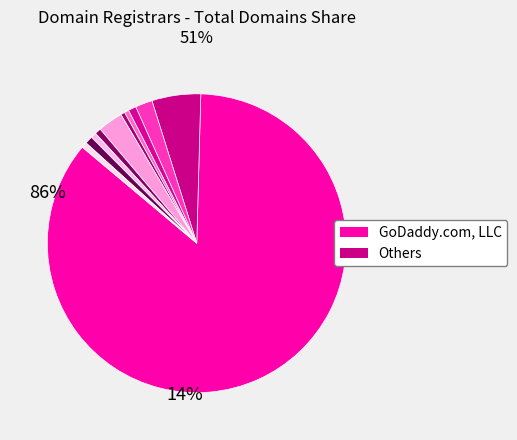

How many slices are in this pie chart?

11